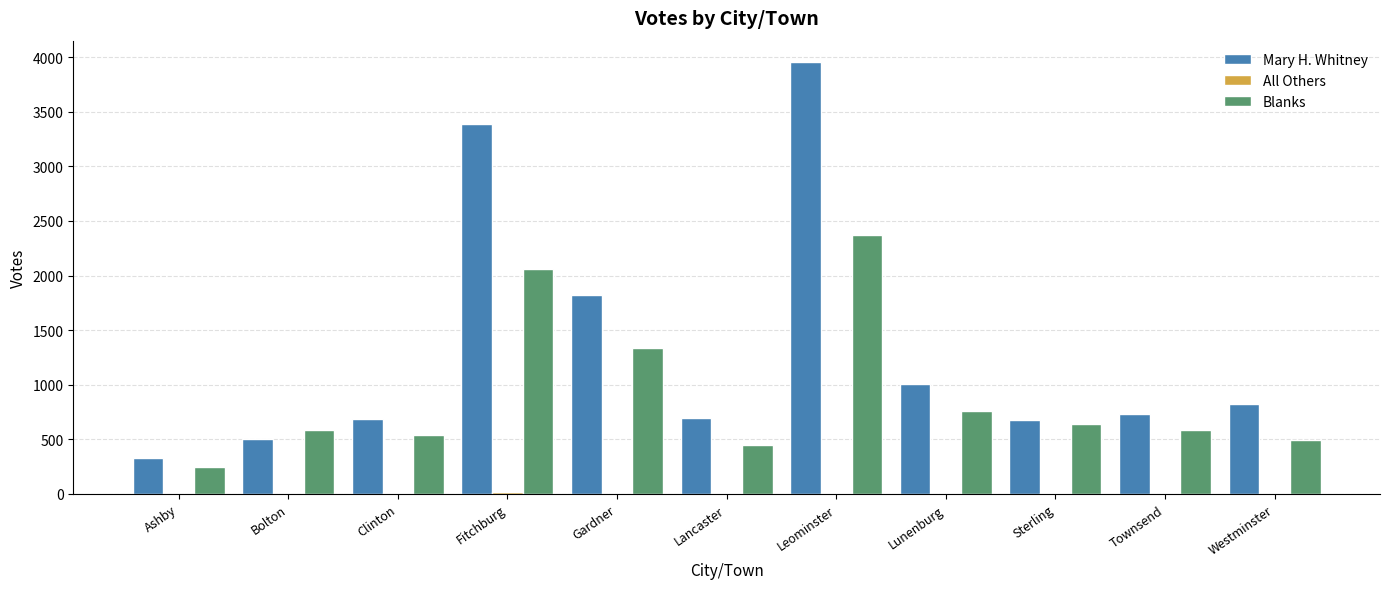

How many series are shown in this chart?

3